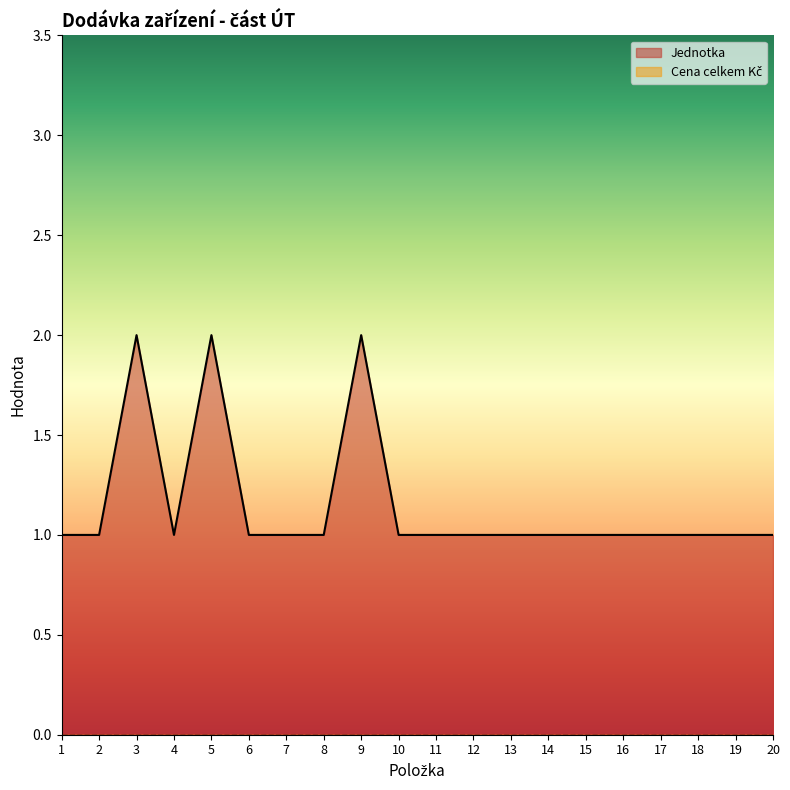

How many interior local valleys (lower than both neighbors) does the data have?

1